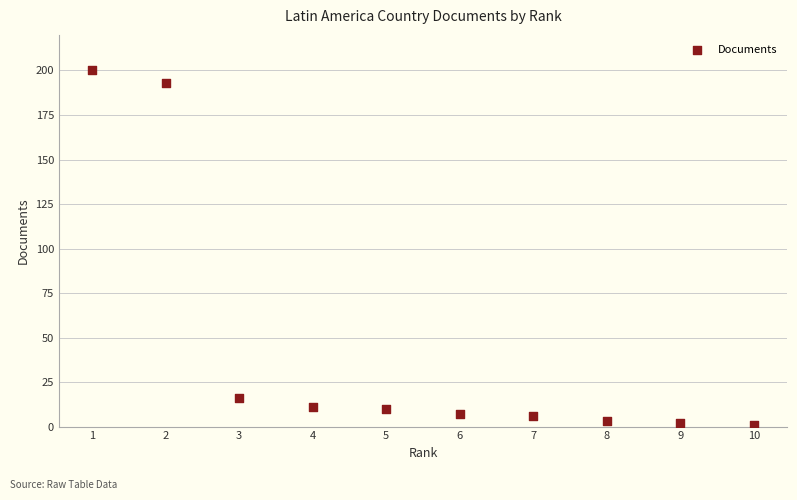

What Y value in the scatter plot is closest to 100?

16